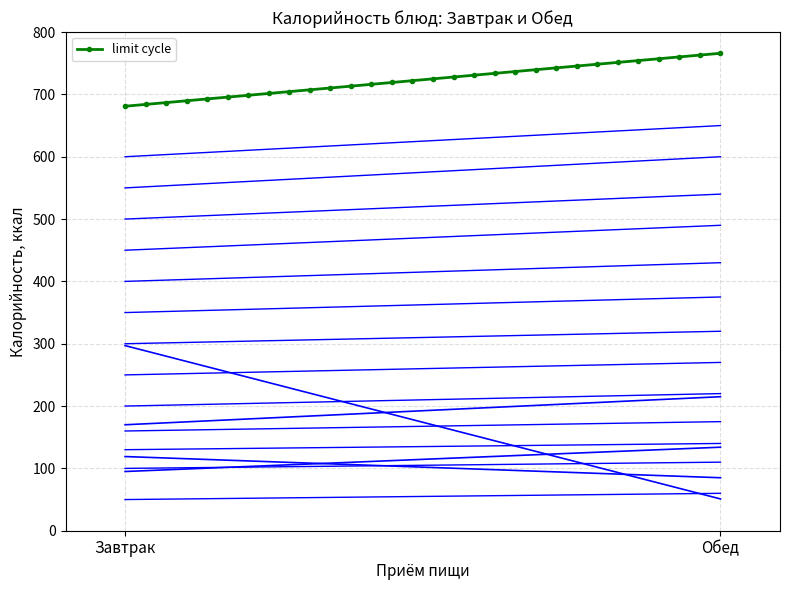

What is the minimum value shown in the chart?

681.0